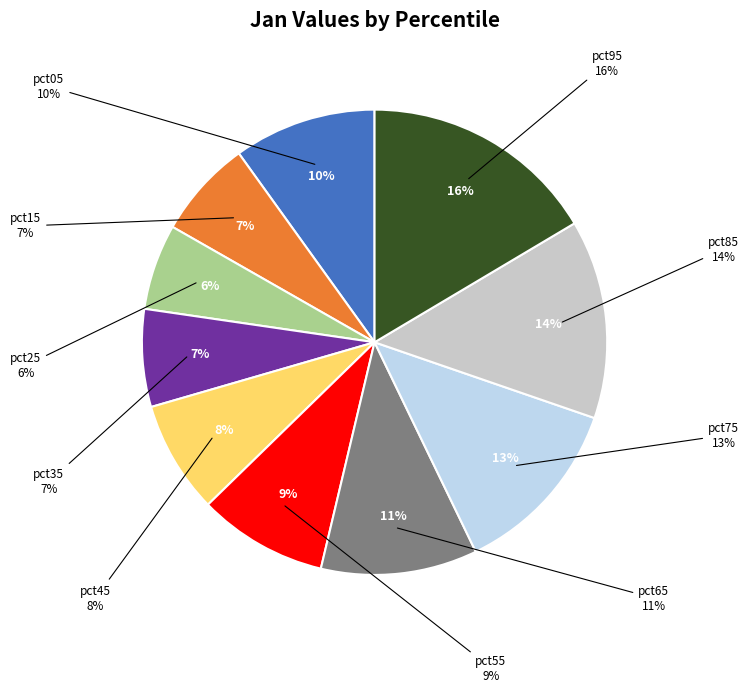

What is the smallest slice in the pie chart?

pct25